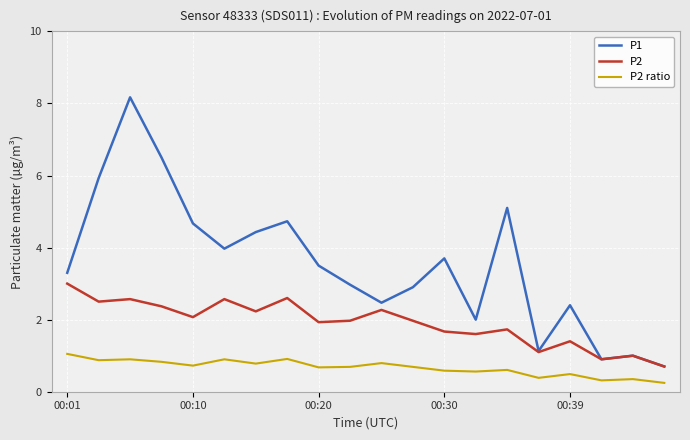

Which series has the largest total across all categories?

P1